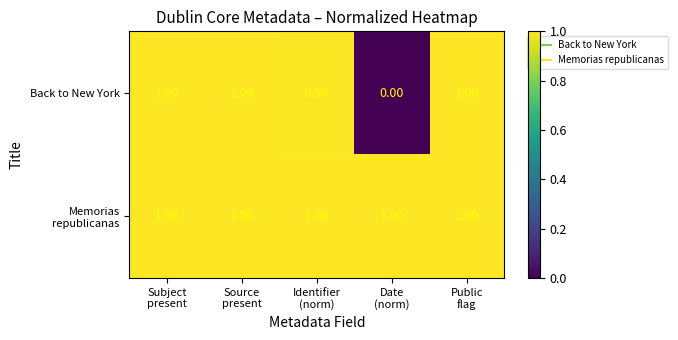

Which series has the largest range (max minus min)?

Back to New York